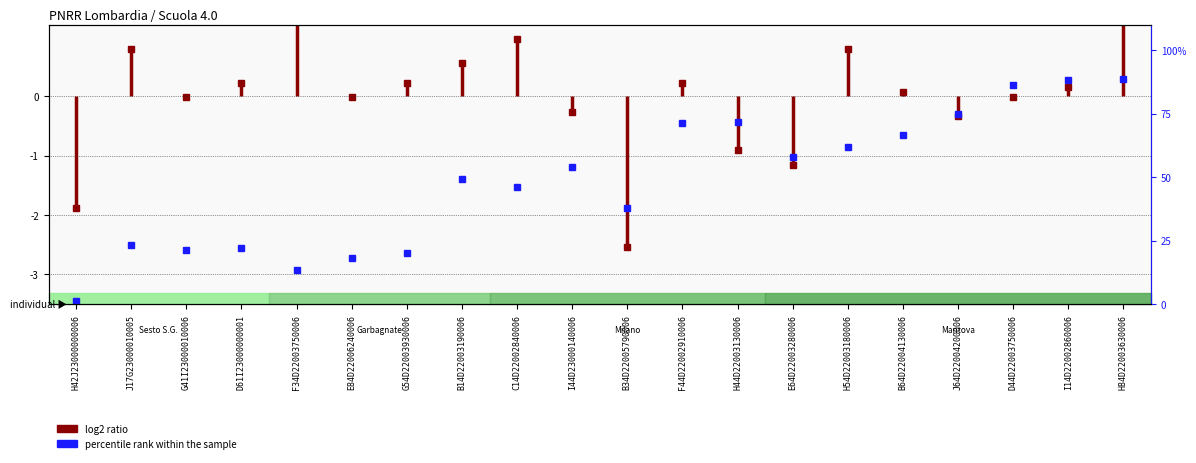

True or false: the data shows 0.7 at H42J23000000006.

False